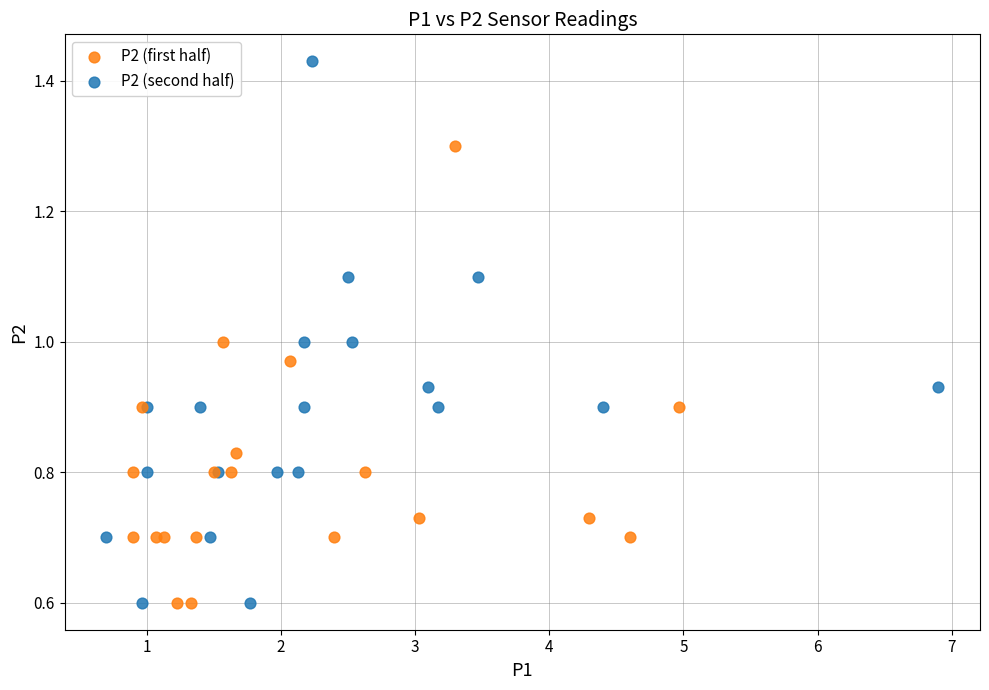

Which series has the widest spread of Y values?

P2 (second half)